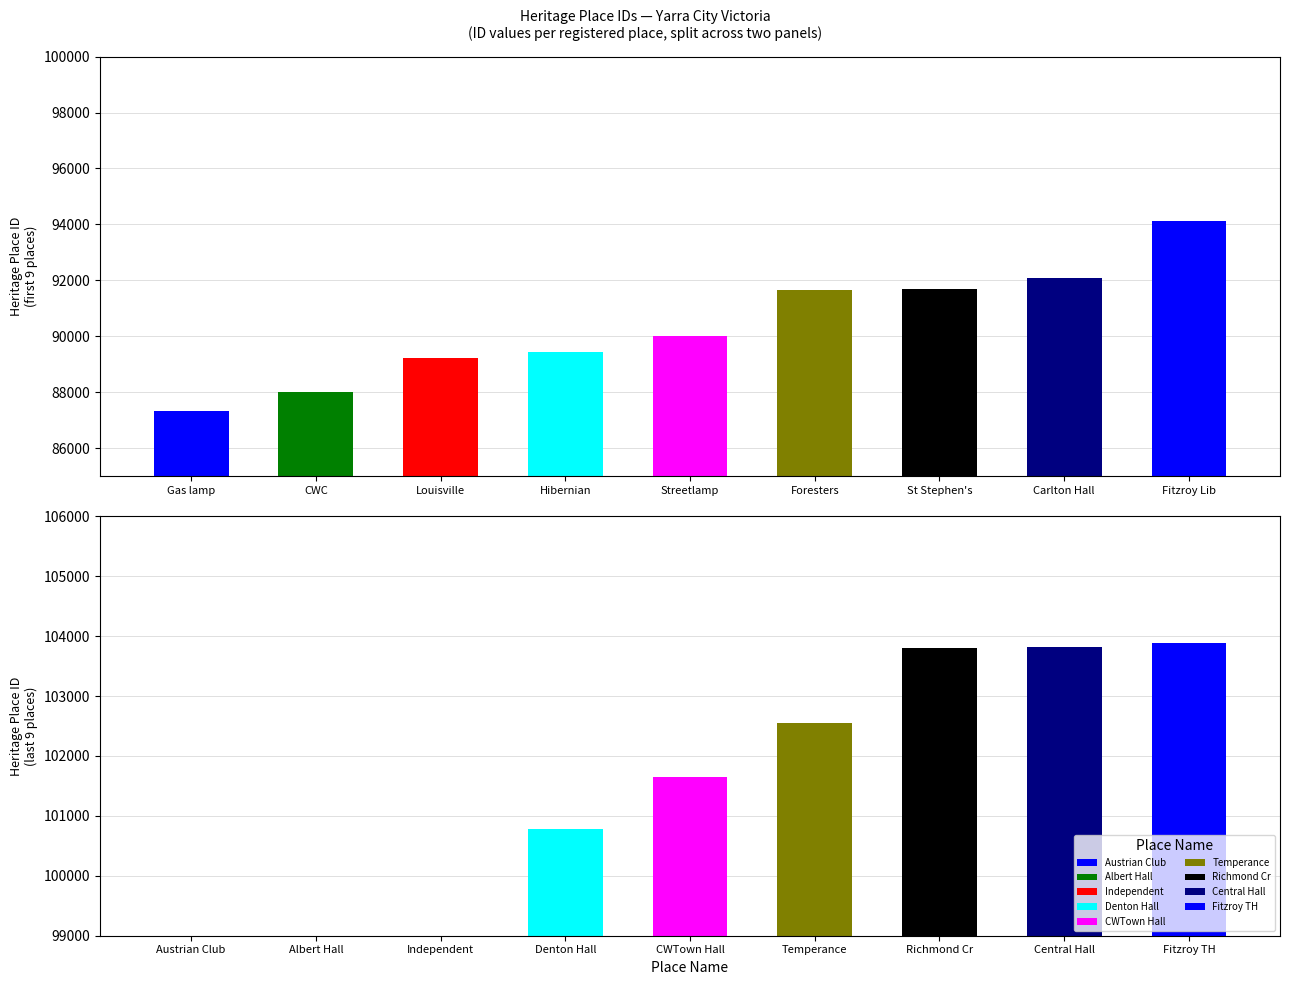

What is the difference between the values at Foresters and Streetlamp?

1654